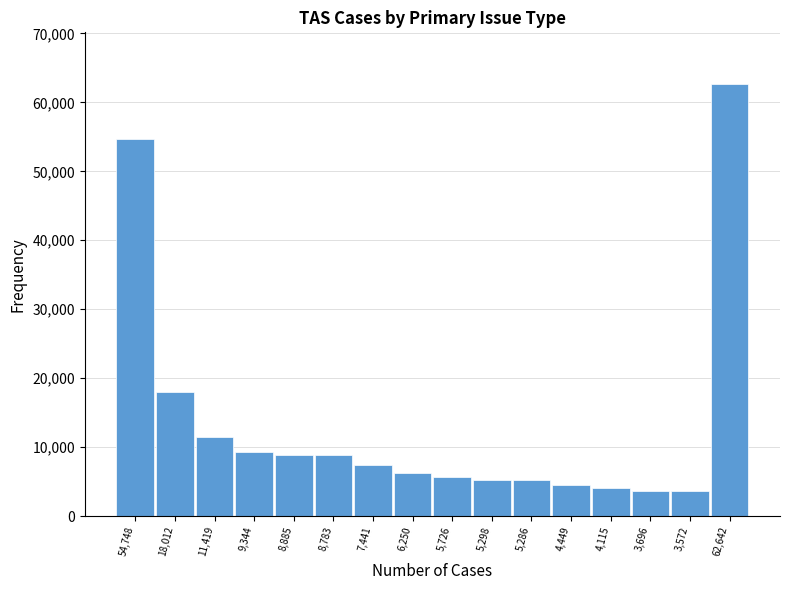

What is the maximum value shown in the chart?

62642